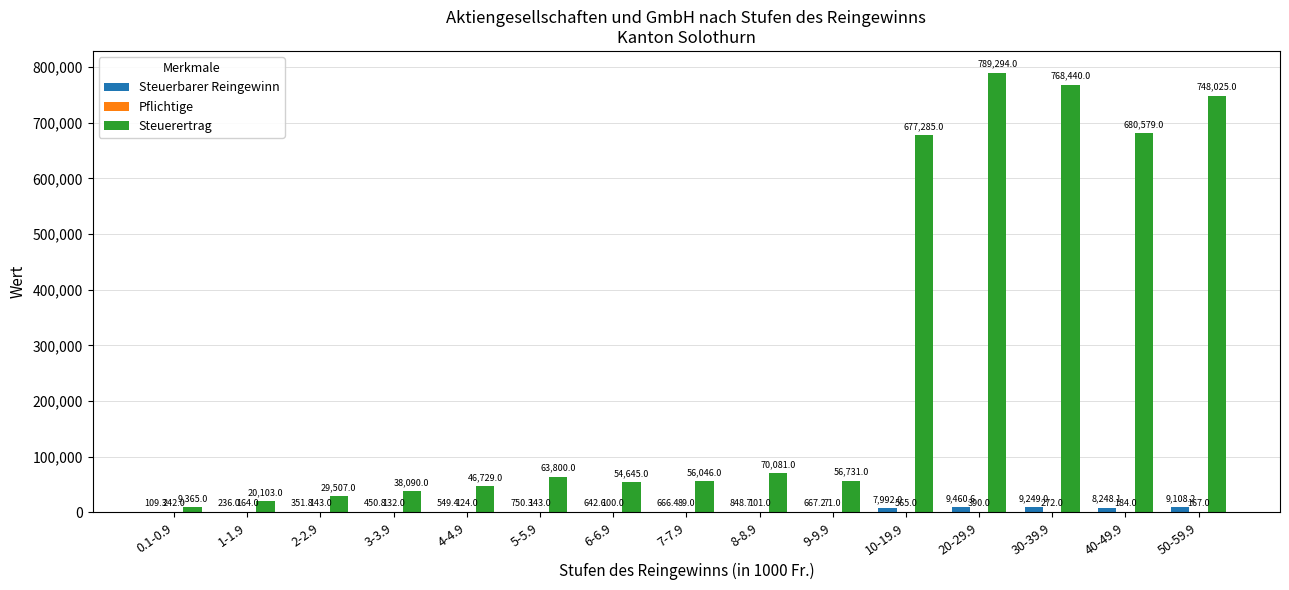

Between 30-39.9 and 50-59.9, which series saw the biggest shift?

Steuerertrag